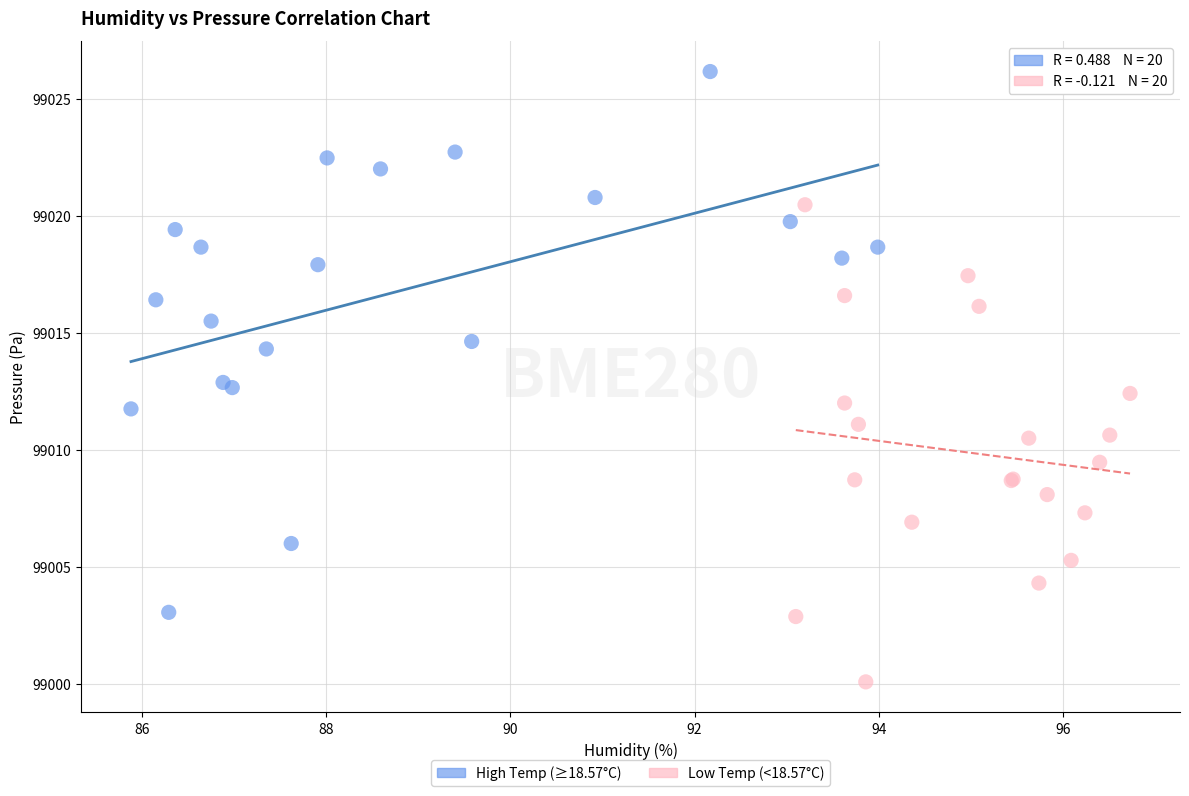

Which series has the largest Y range (max minus min)?

High Temp (≥18.57°C)